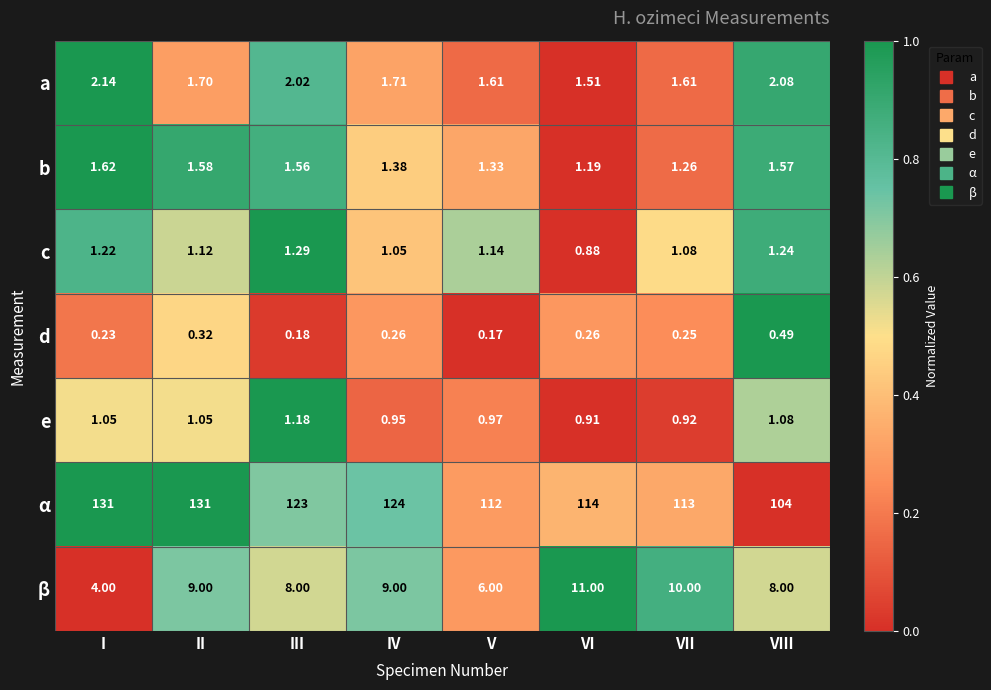

List the series in order of their peak value, highest first.

α, β, a, b, c, e, d